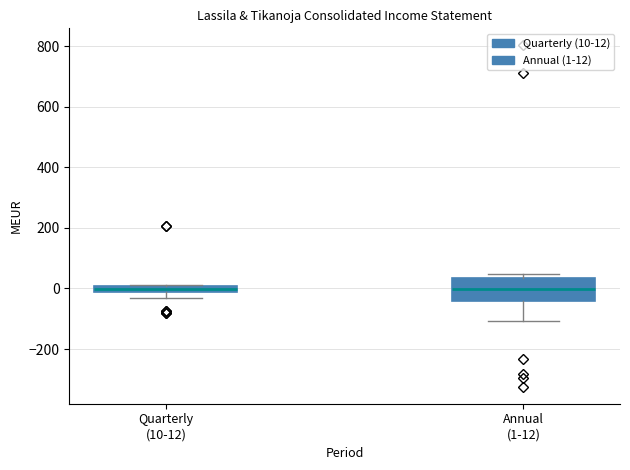

Where is the upper edge of the box for Quarterly (10-12) on the y-axis? The values are not printed on the chart, so give them approximately, as read against the axis.

0